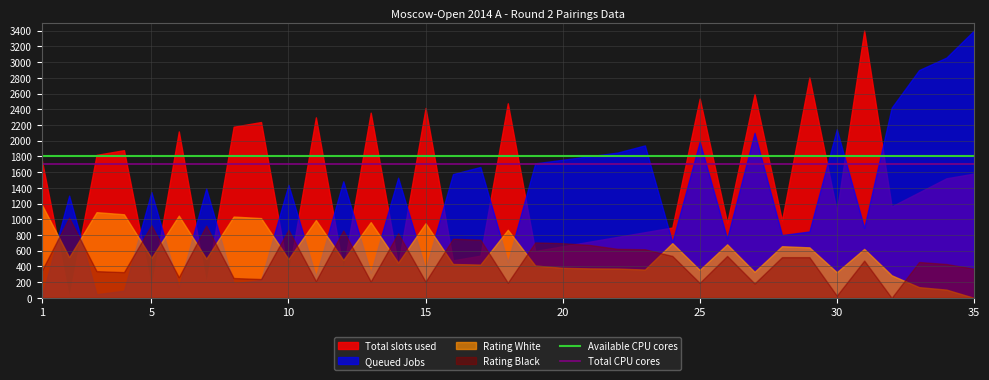

What is the greatest value displayed?

3400.0